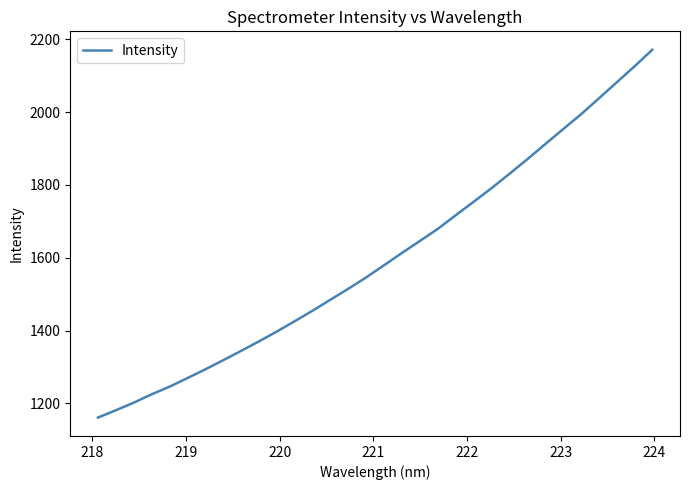

True or false: the data has more than 1 interior local peaks.

False